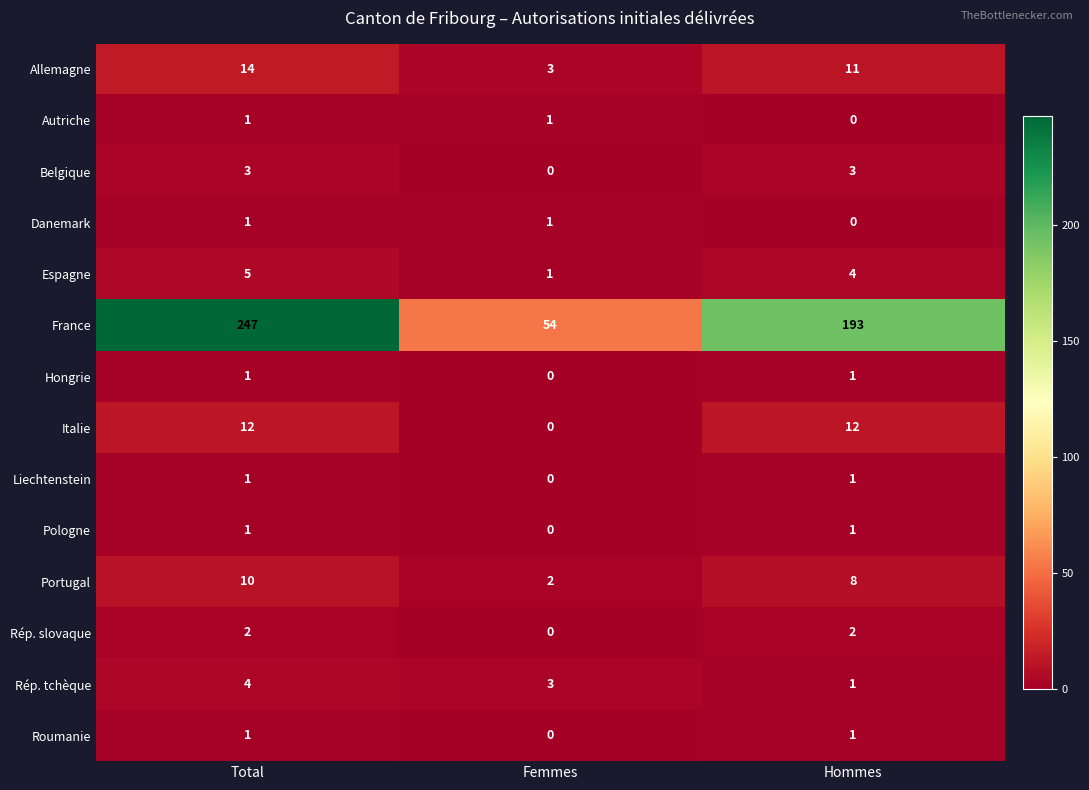

Is it true that Hongrie equals 1 at Total?

True